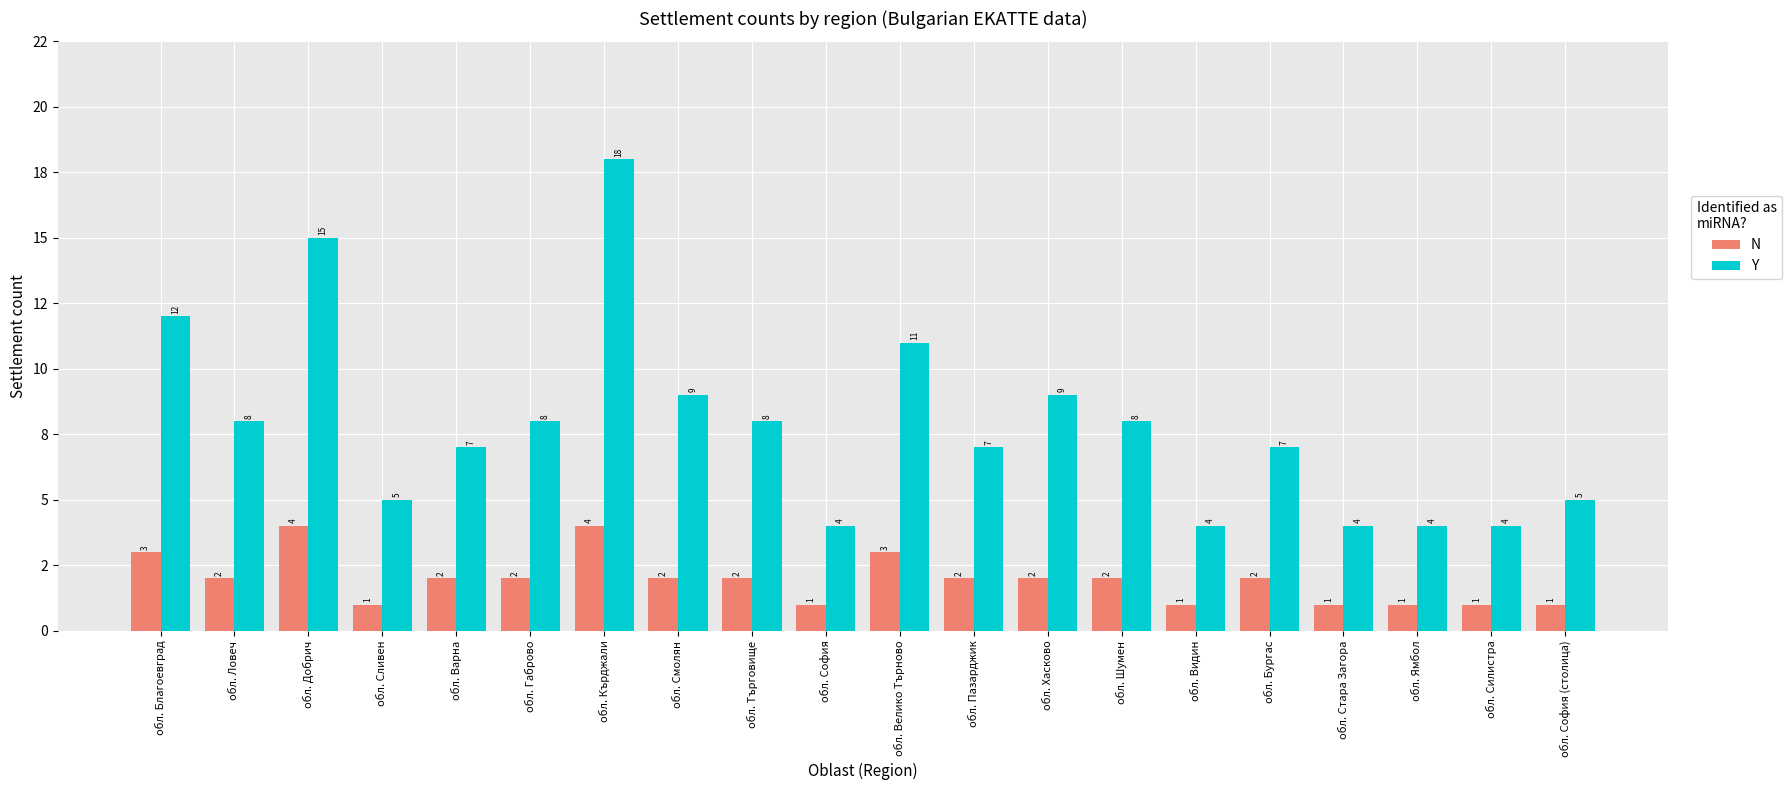

Between обл. Габрово and обл. Добрич, which is larger?

обл. Добрич